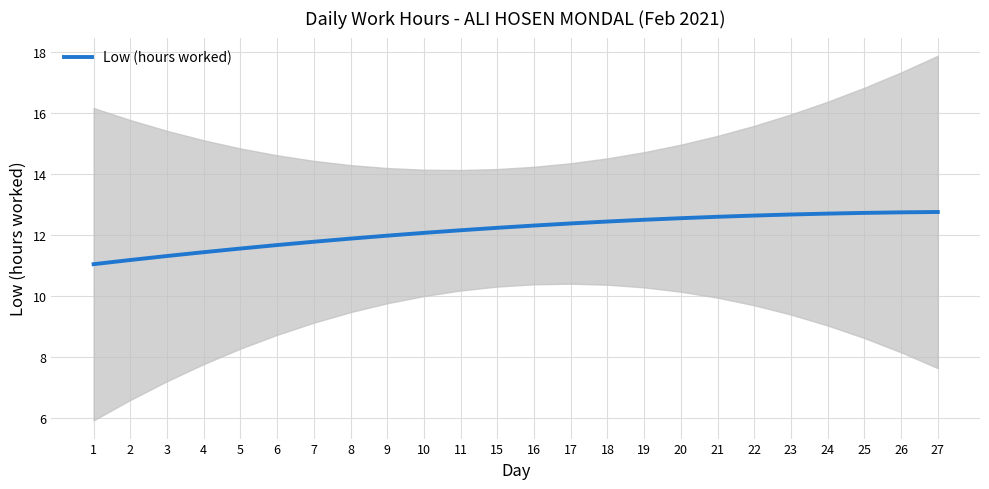

What is the maximum value shown in the chart?

12.7